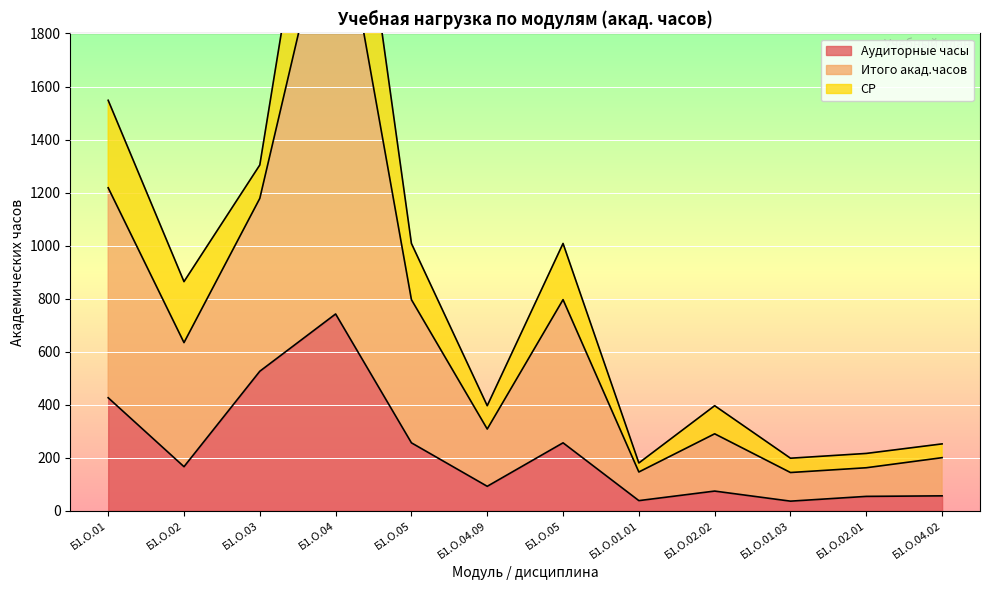

What is the sum of the Аудиторные часы values at Б1.О.05 and Б1.О.05?

512